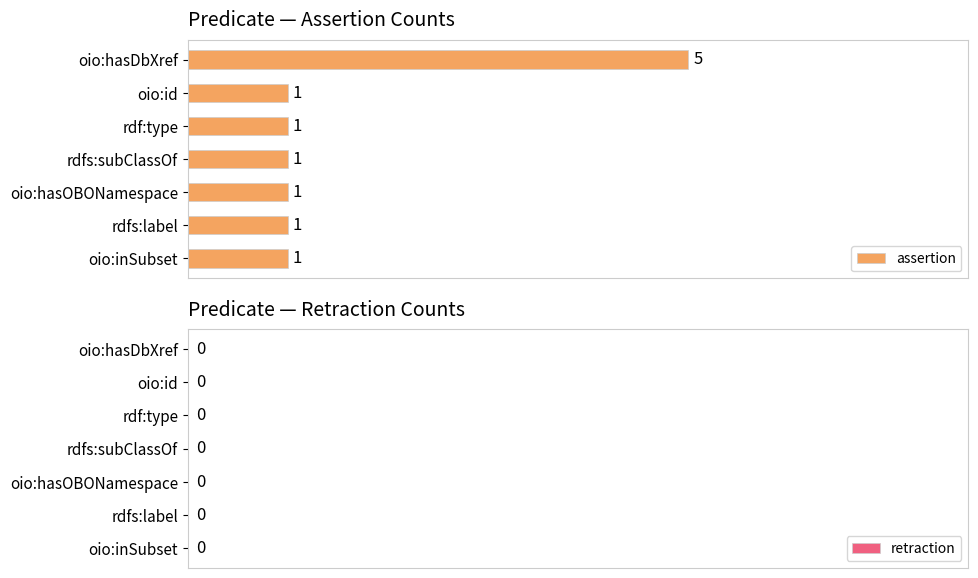

What is the value of the 2nd bar from the top?

1